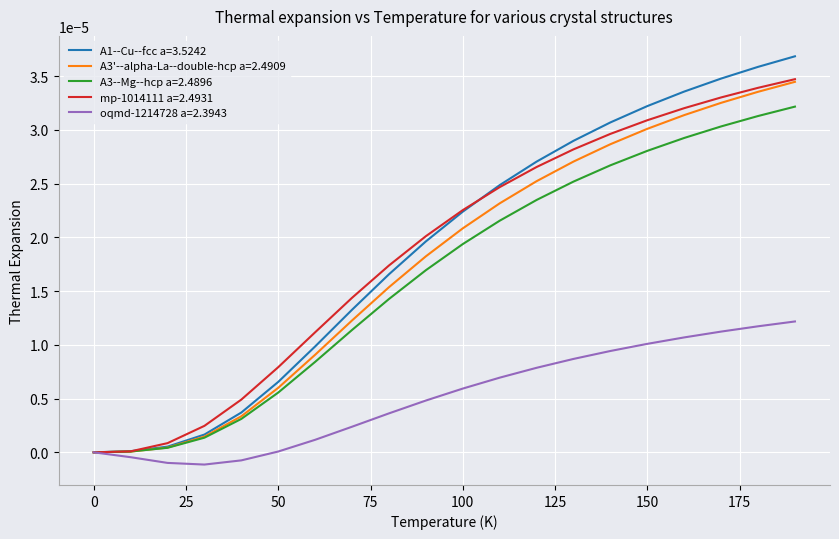

How many lines are shown in the chart?

5